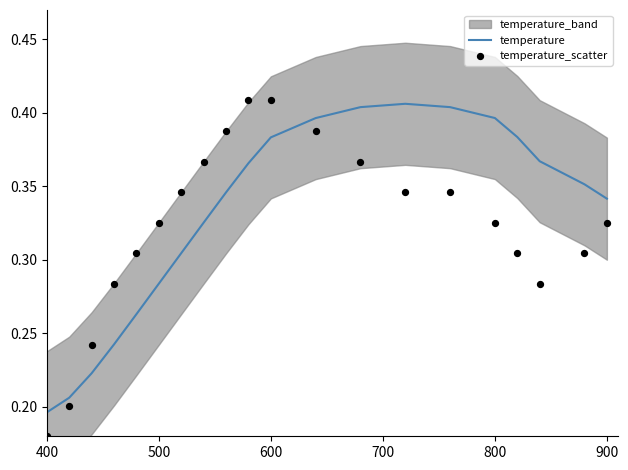

At how many categories does at least one series exceed 0?

20